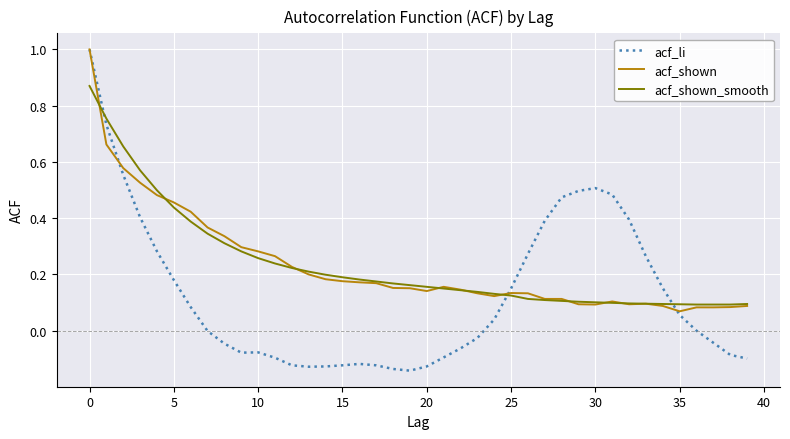

What is the highest value of the acf_li series?

1.0